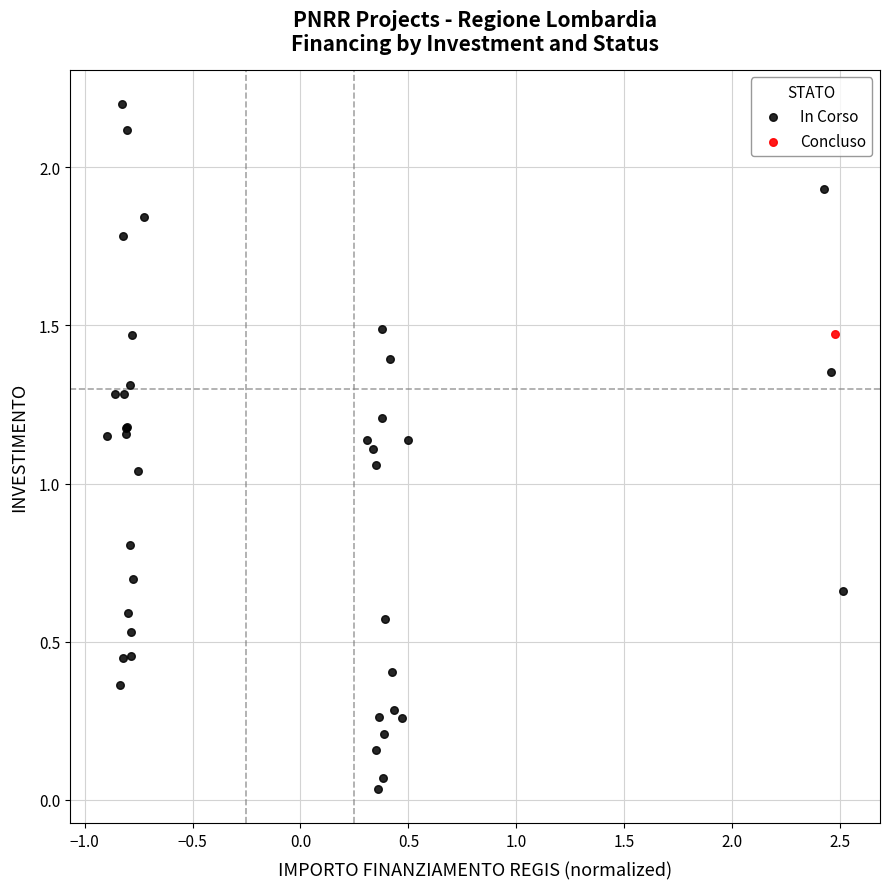

What are all the series names shown in the legend?

In Corso, Concluso